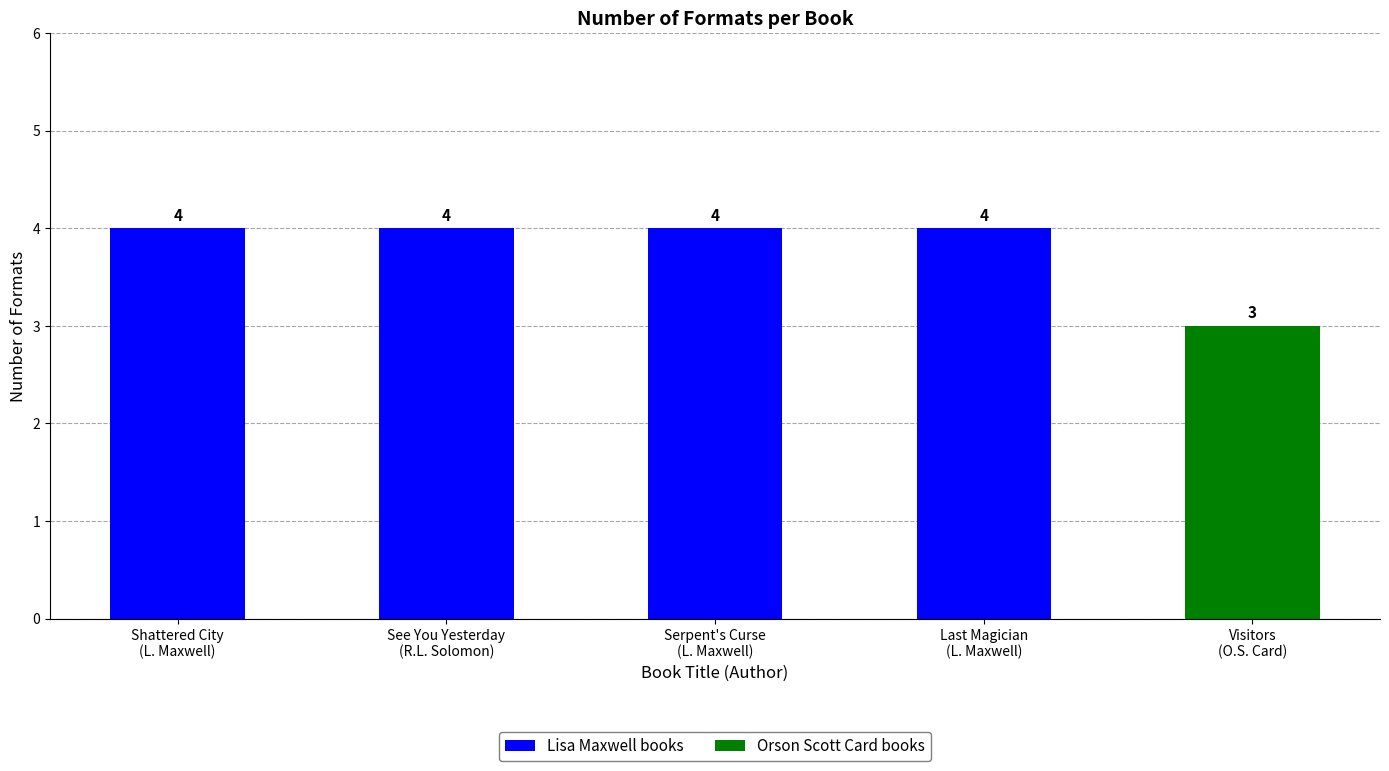

Is it true that the value at Visitors
(O.S. Card) is 5?

False